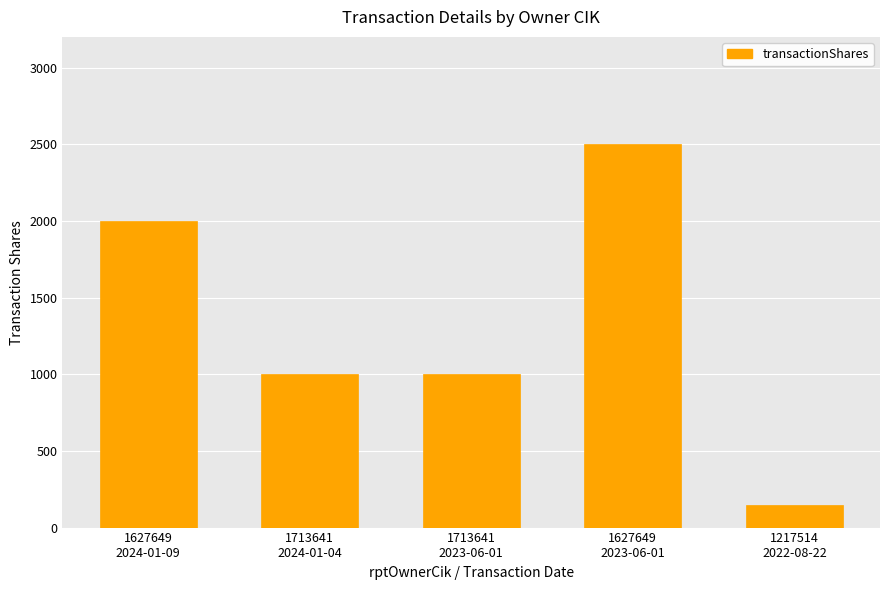

How many distinct data groups are displayed?

1